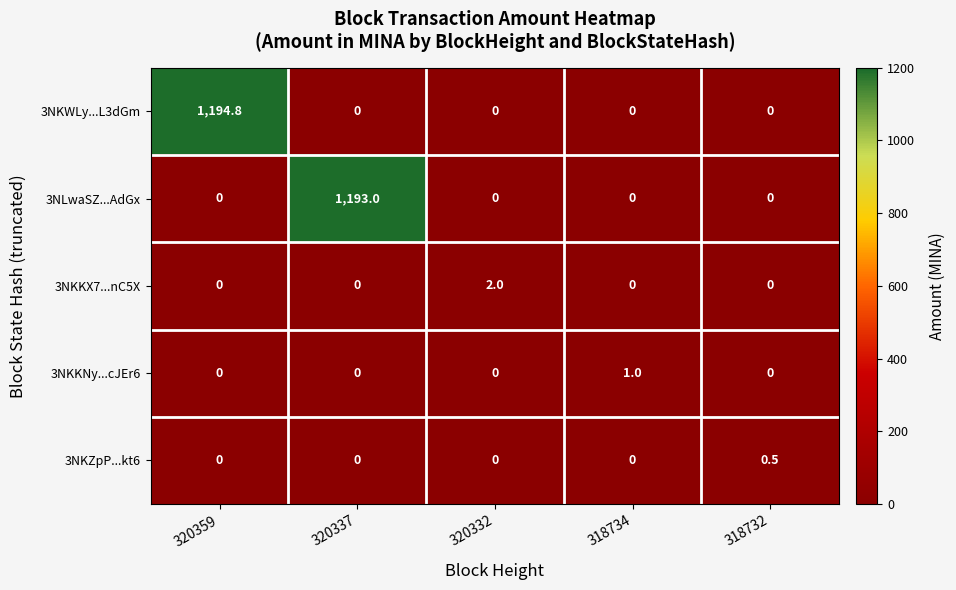

What is the total value across all series at 320332?

2.0